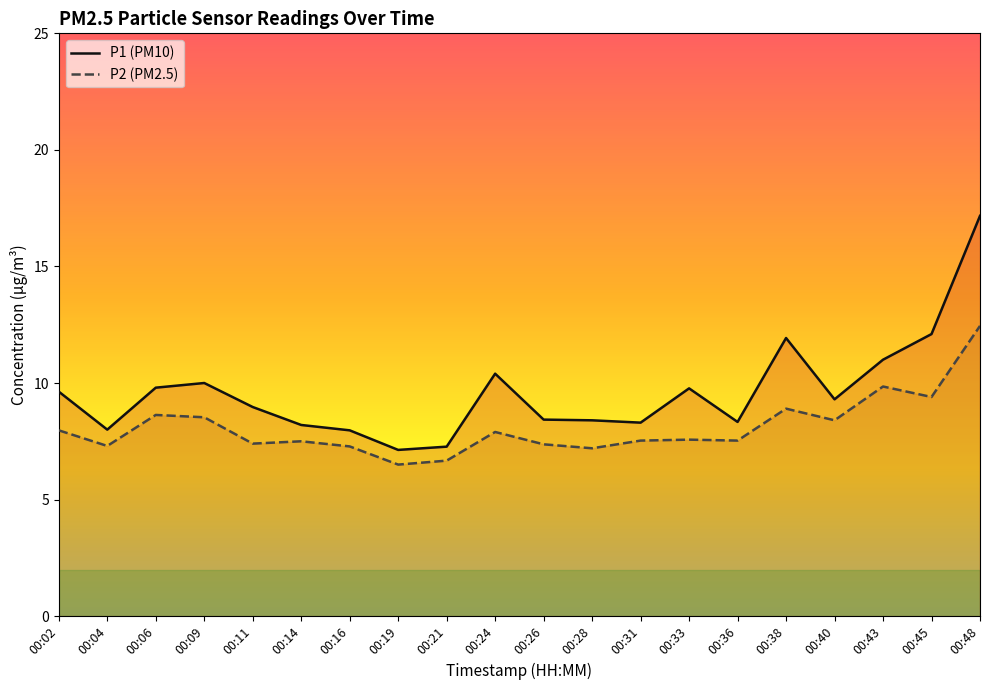

How many interior local peaks does the P1 series have?

4